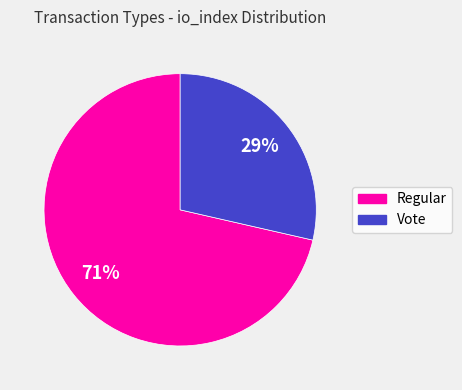

Do Vote and Regular together represent more than half of the pie?

Yes